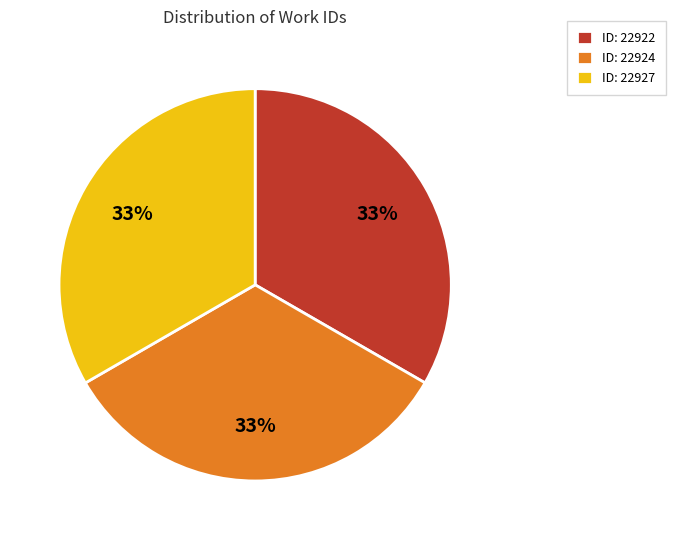

Is there a majority slice in this chart?

No